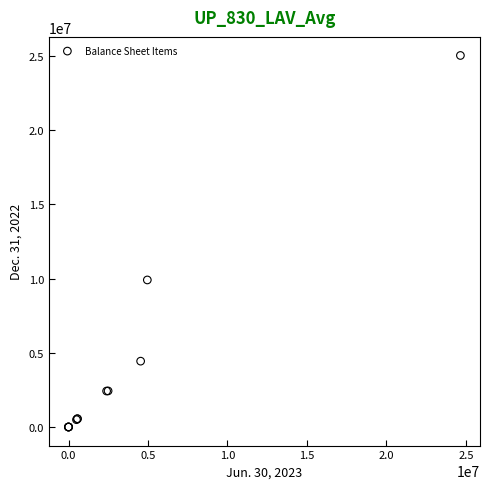

What Y value in the scatter plot is closest to 12512378?

9904985.1